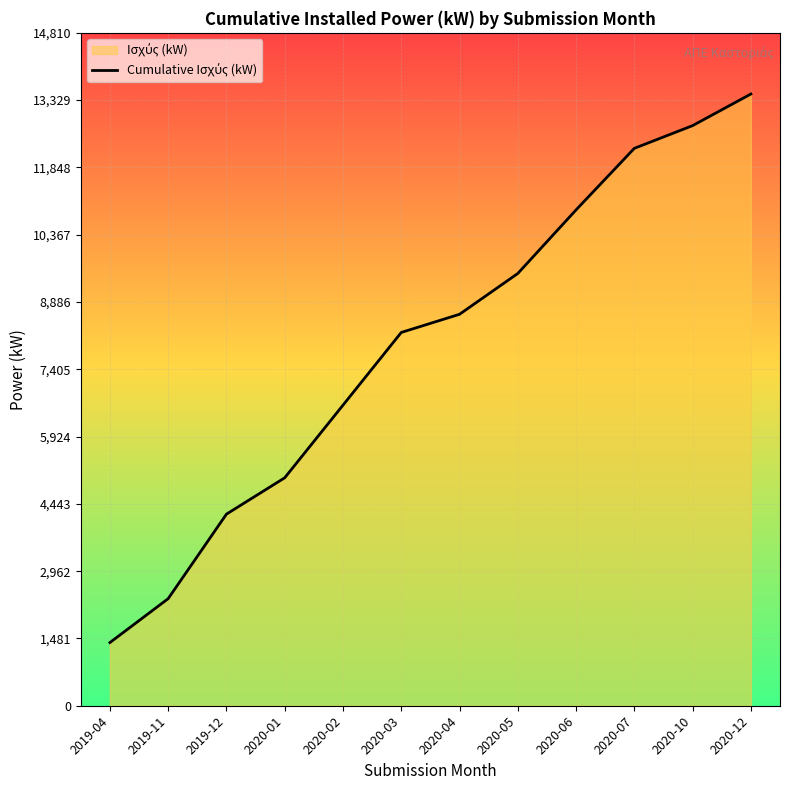

What is the label of the 2nd point from the left?

2019-11